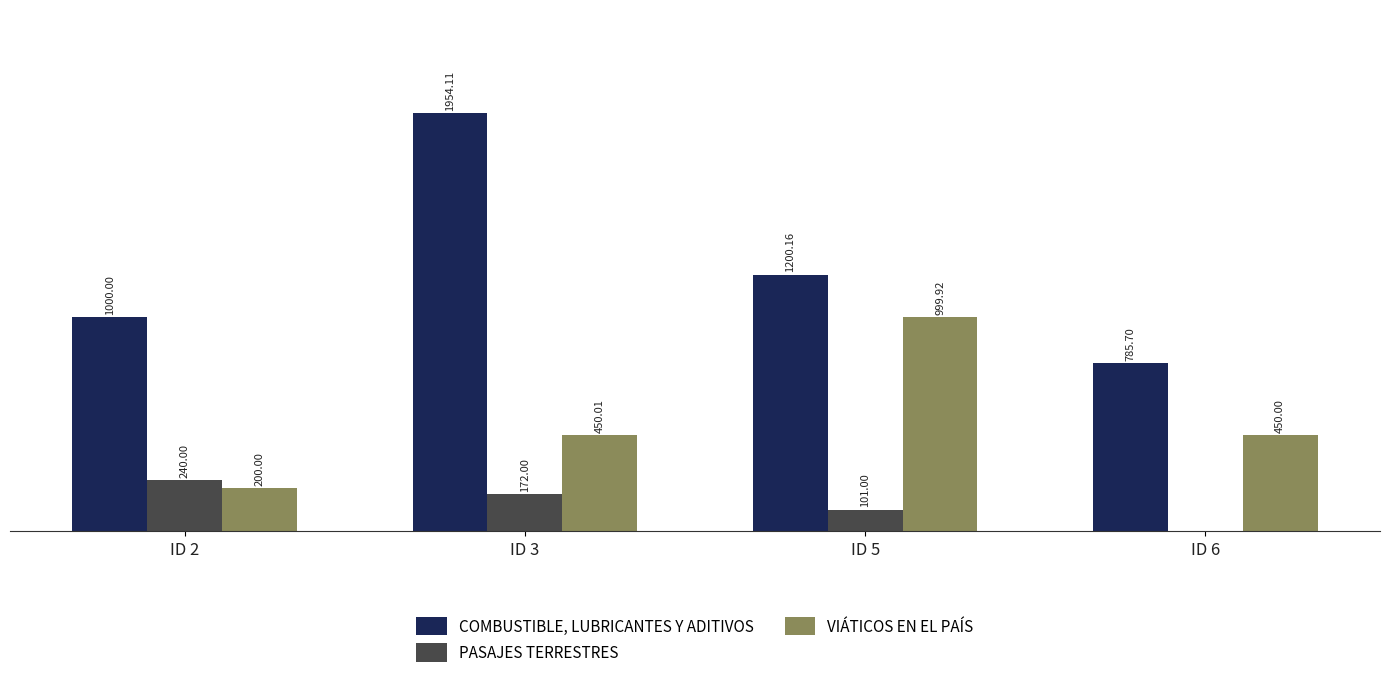

Between ID 3 and ID 6, which series saw the biggest shift?

COMBUSTIBLE, LUBRICANTES Y ADITIVOS